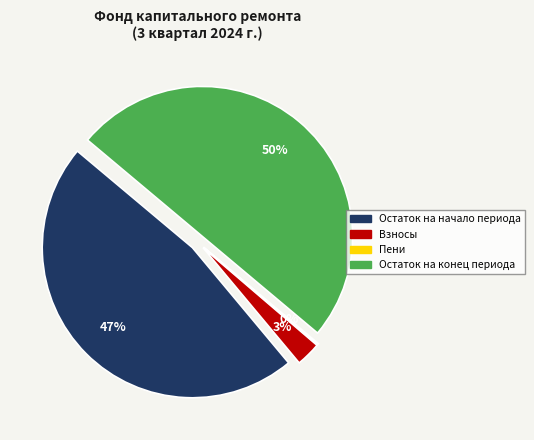

Does any single category account for the majority?

No